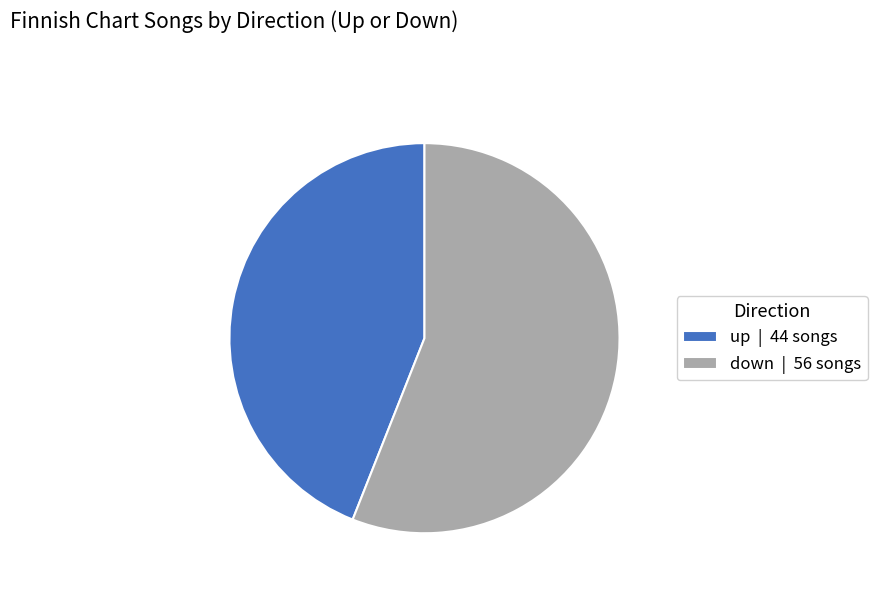

How many segments does this pie chart have?

2